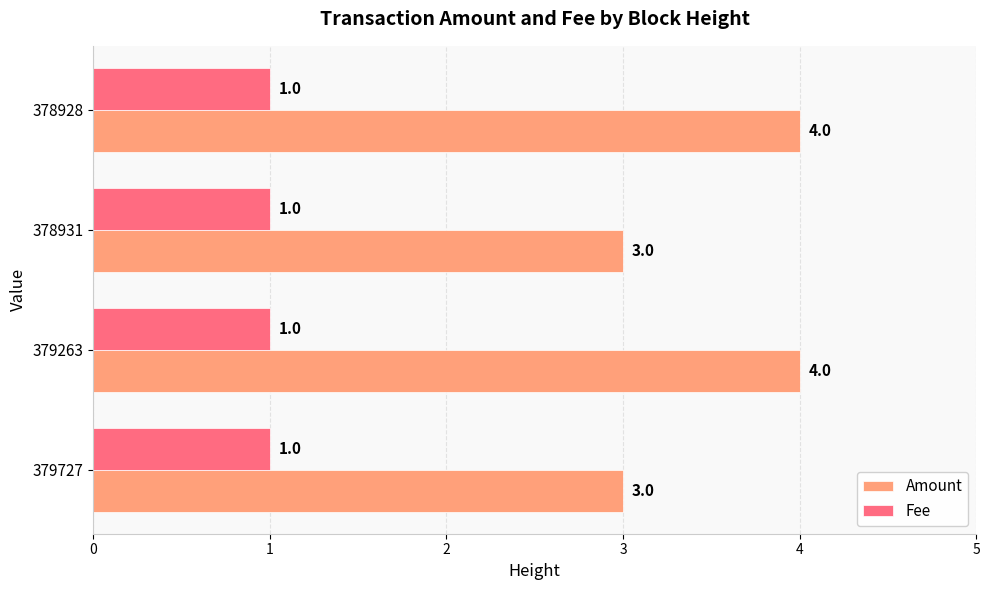

Rank the series by their maximum value, from lowest to highest.

Fee, Amount